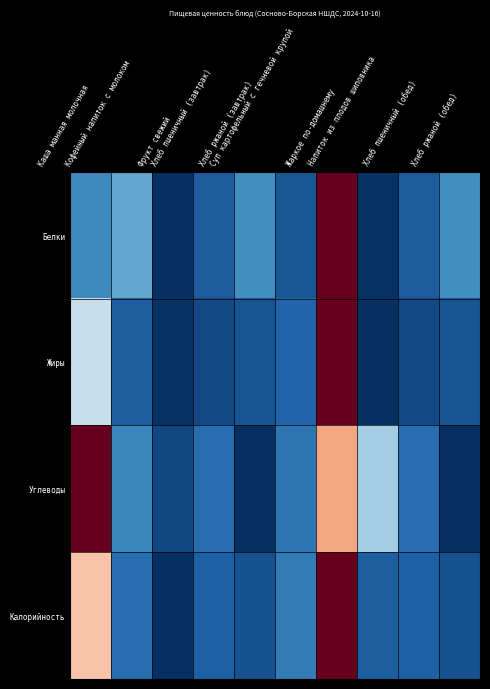

Between Хлеб пшеничный (обед) and Фрукт свежий, which is larger?

Хлеб пшеничный (обед)